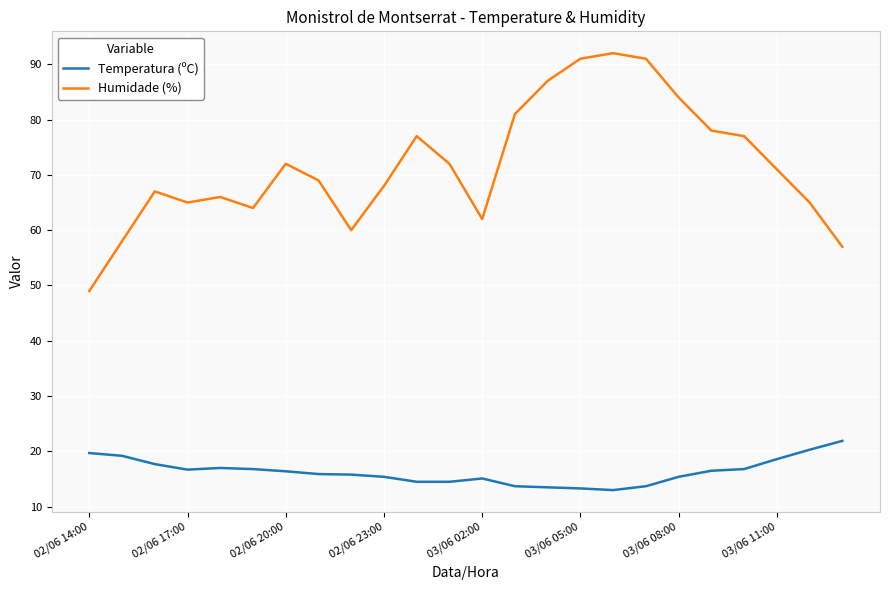

Rank the series by their average value, from highest to lowest.

Humidade (%), Temperatura (ºC)